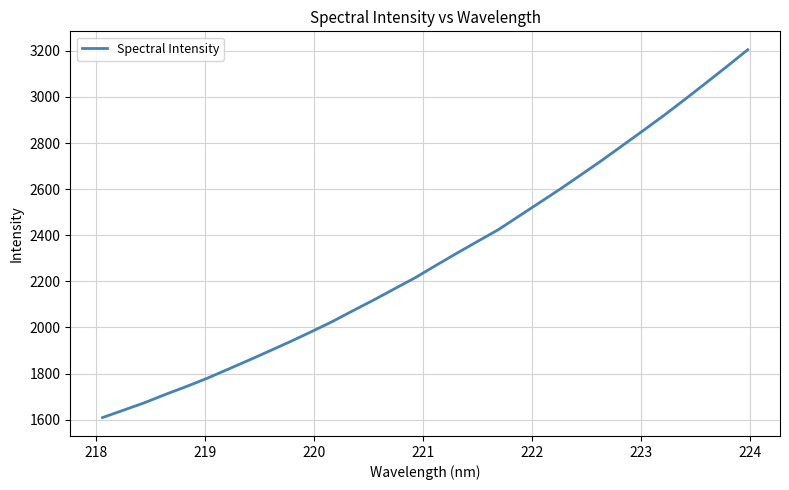

What is the minimum value shown in the chart?

1609.0